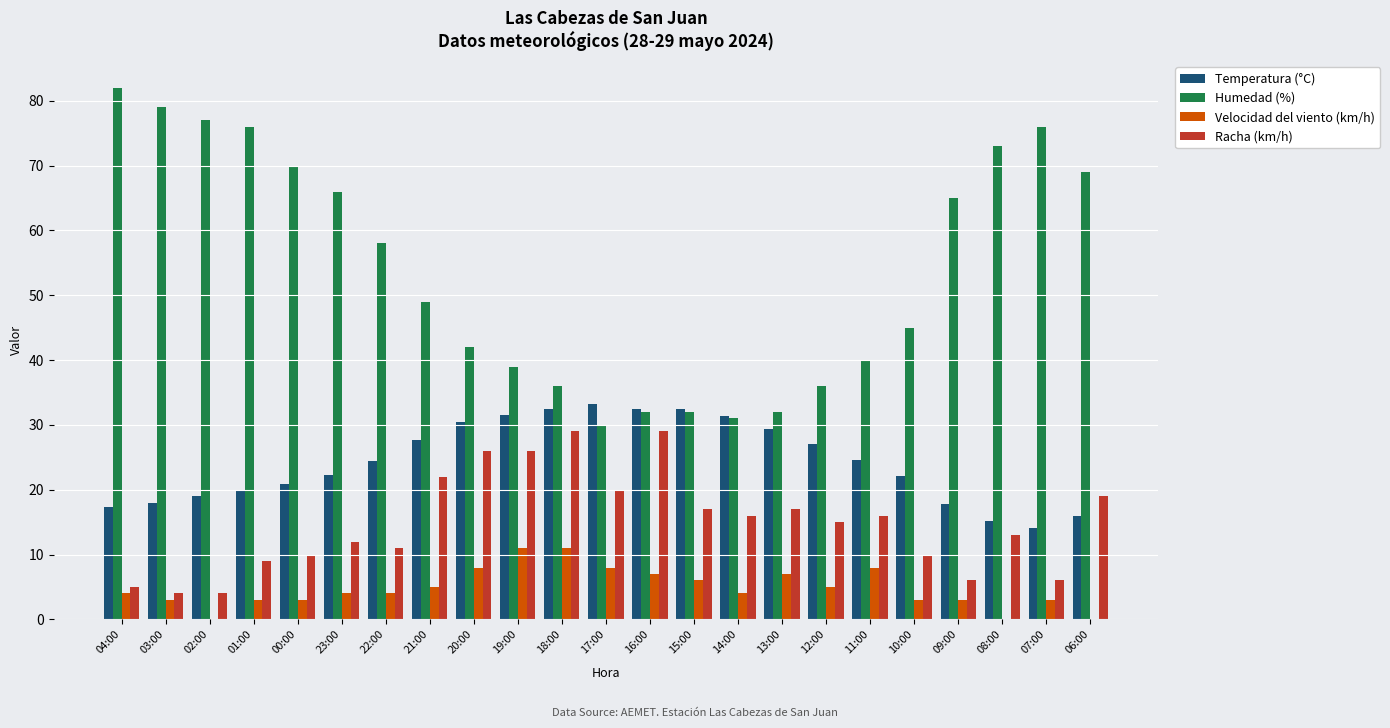

Which series has the largest total across all categories?

Humedad (%)